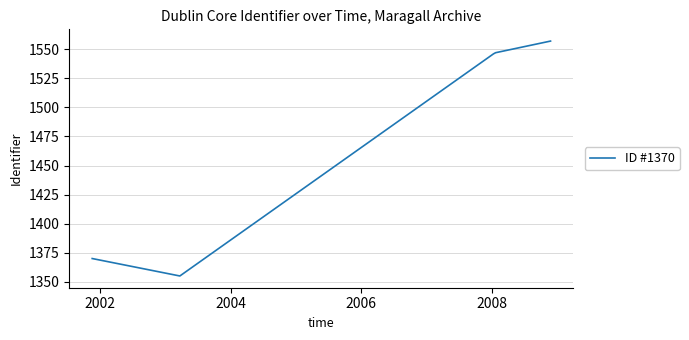

True or false: the data has more than 2 interior local peaks.

False